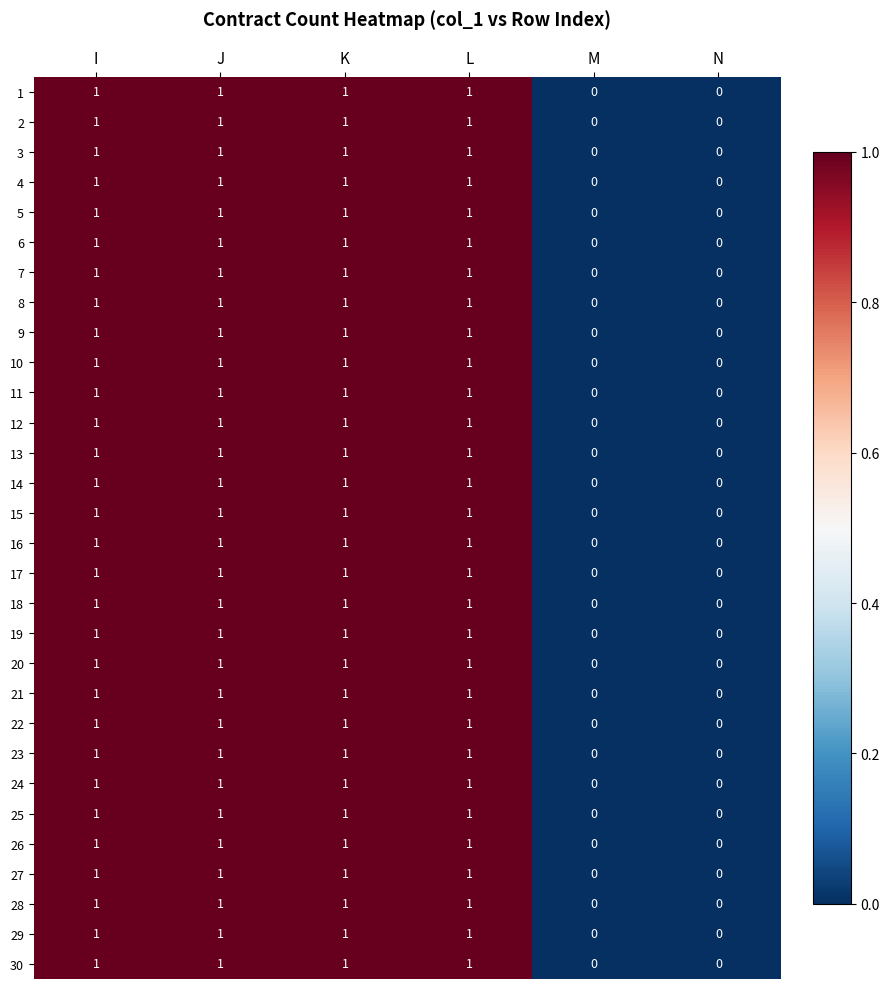

Count the 25 values in the range 0 to 1.

6